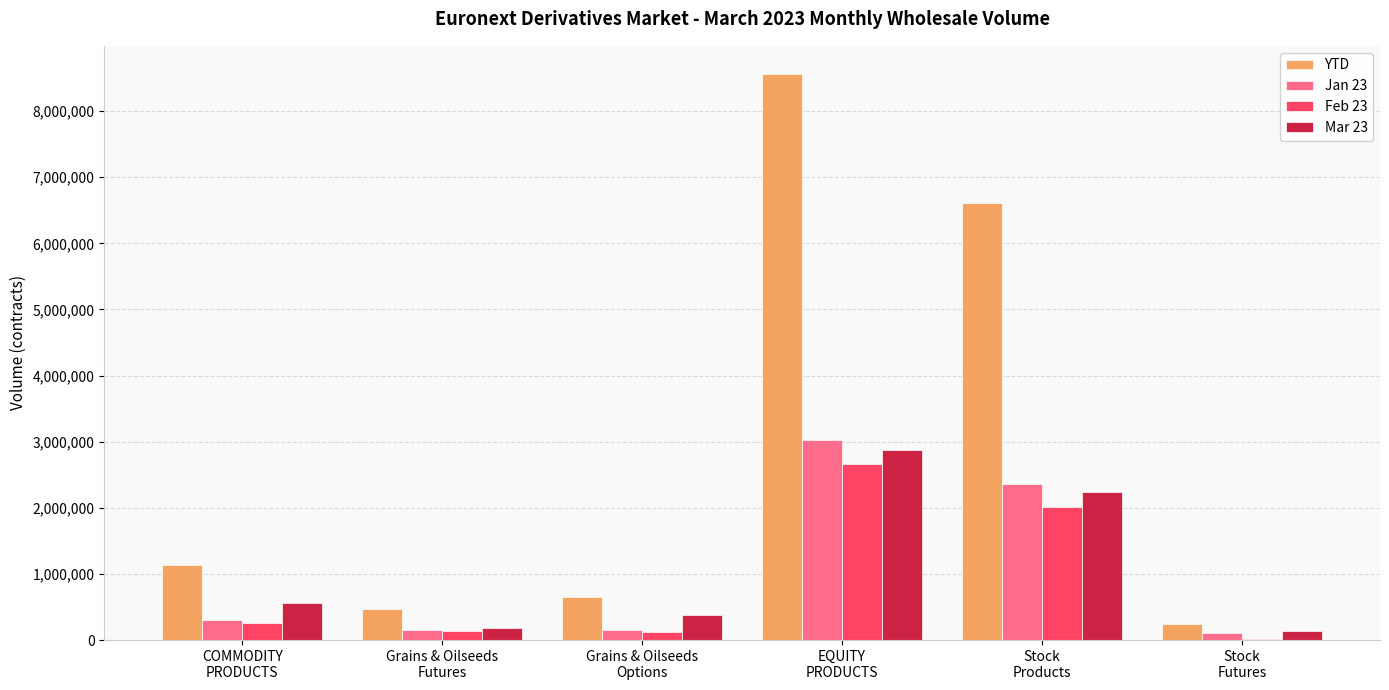

How many groups of bars are there?

6